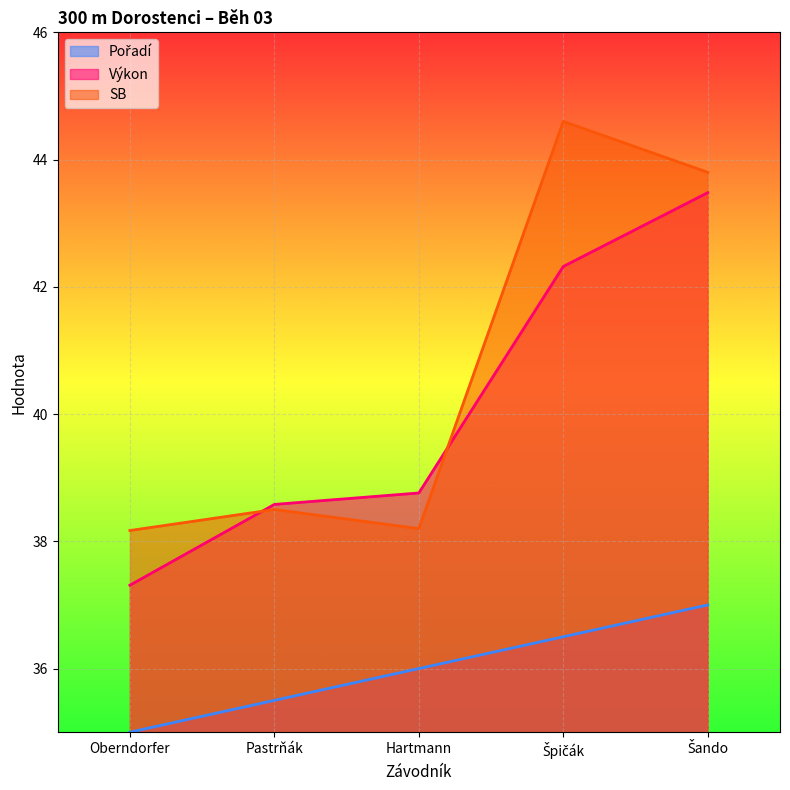

What are all the series names shown in the legend?

Pořadí, Výkon, SB